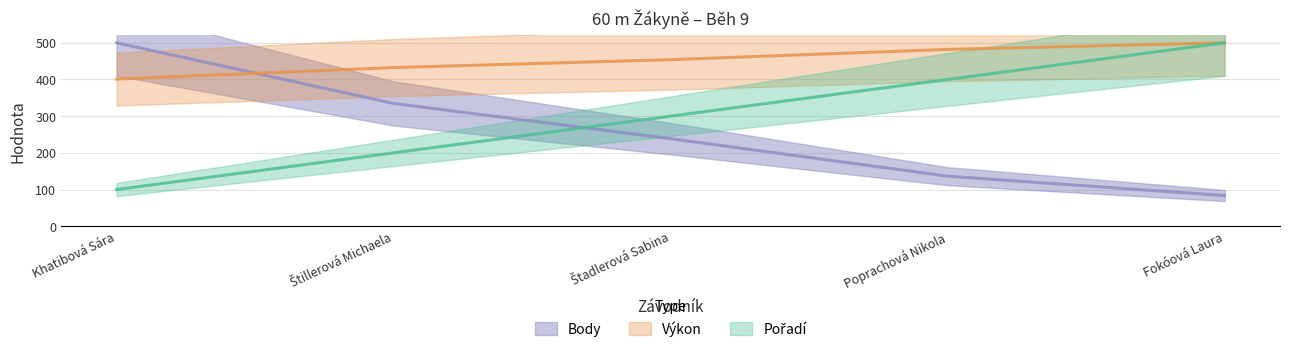

What is the difference between the maximum and minimum values in the Body series?

416.3